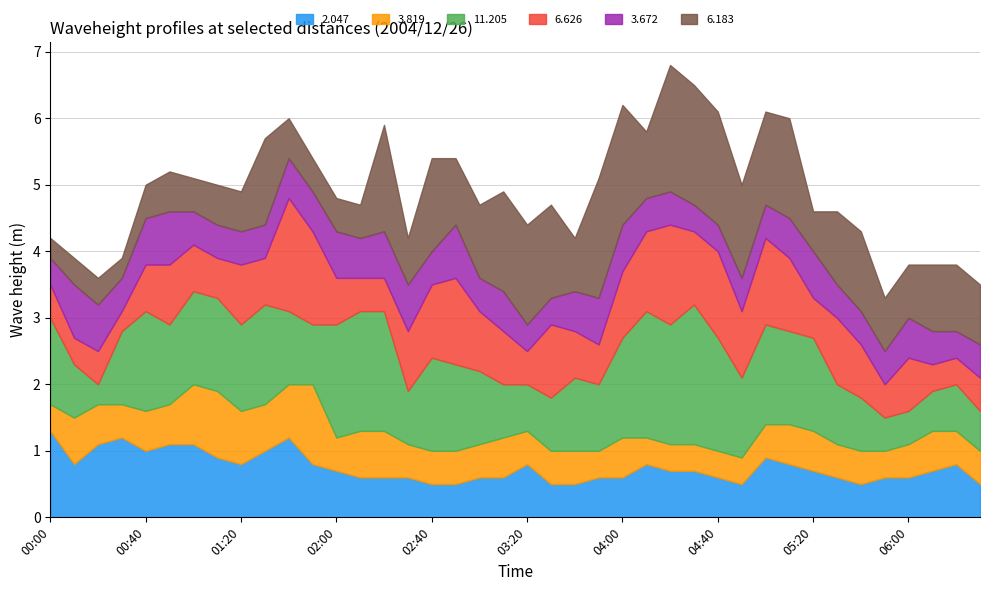

What is the sum of all 6.183 values?

40.3